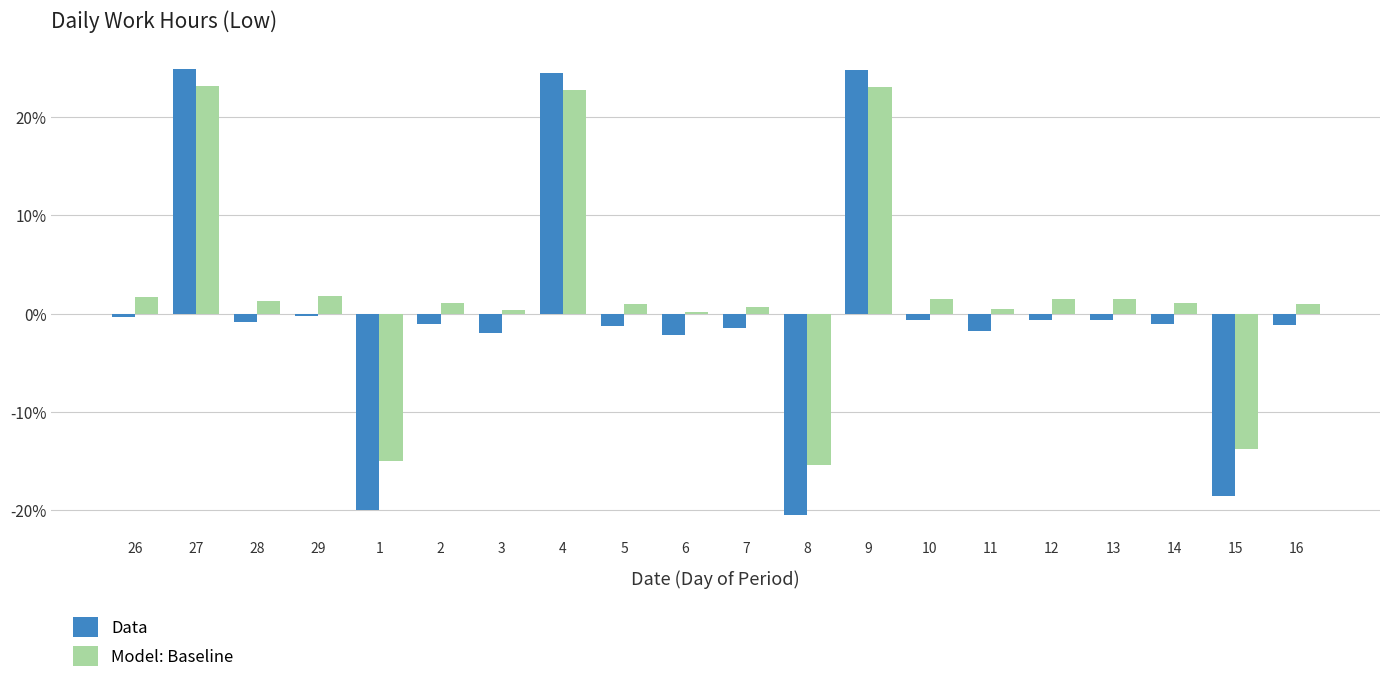

Is the value of Model: Baseline at 3 greater than the value of Data at 1?

Yes